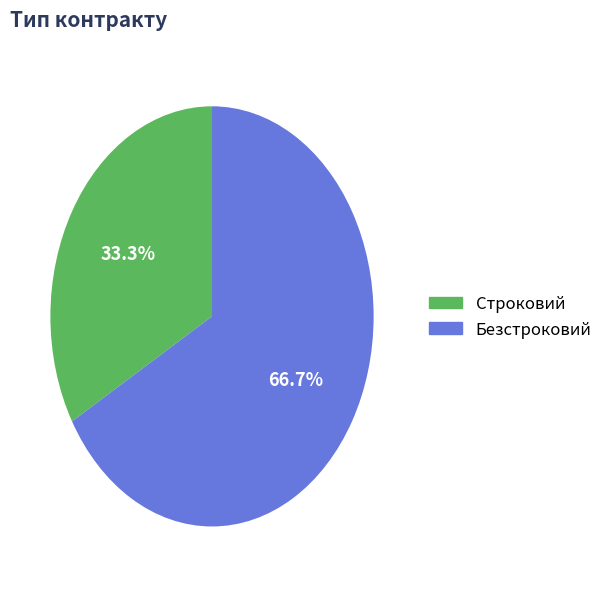

What is the majority slice?

Безстроковий